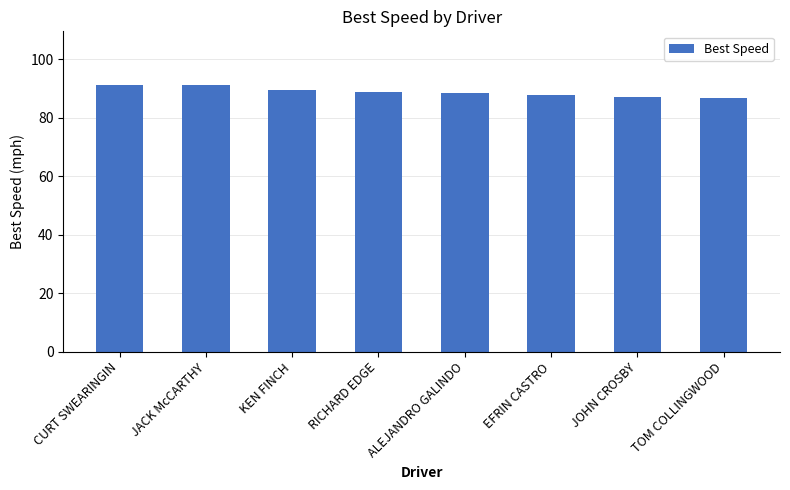

Read the value at EFRIN CASTRO.

87.8